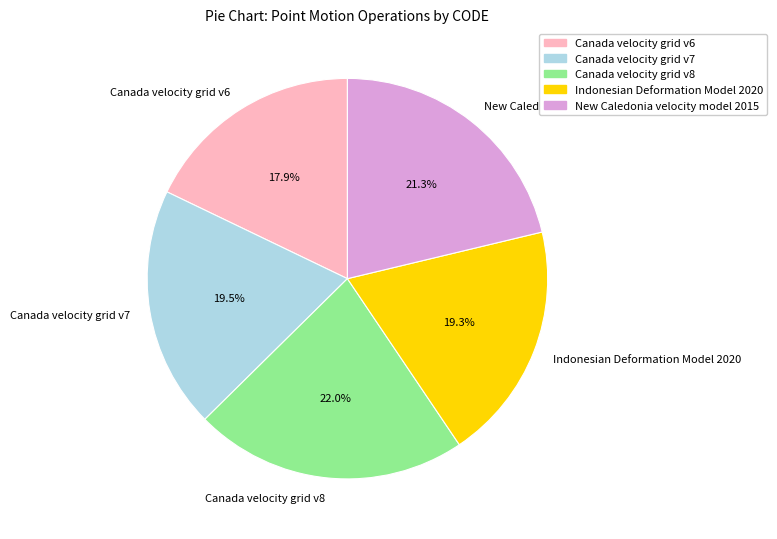

What is the ratio of the value at Indonesian Deformation Model 2020 to the value at Canada velocity grid v8?

0.9